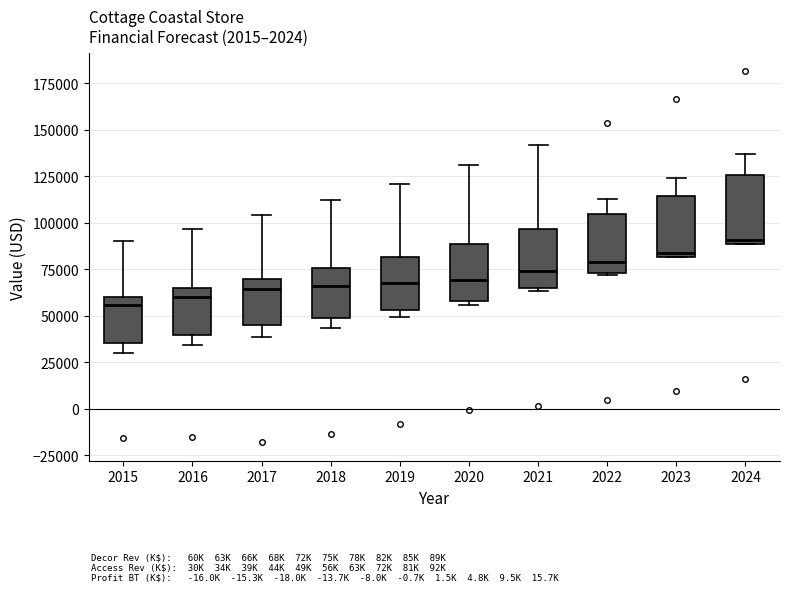

Where does the upper whisker of the box at x = 2020 end on the y-axis? The values are not printed on the chart, so give them approximately, as read against the axis.

130000